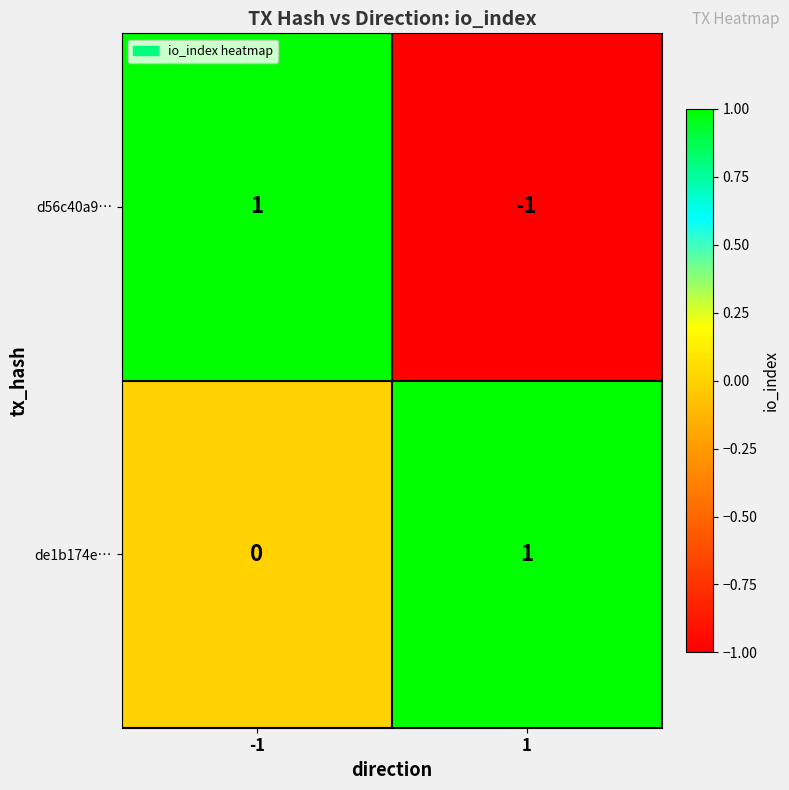

At how many categories does at least one series exceed 0?

2